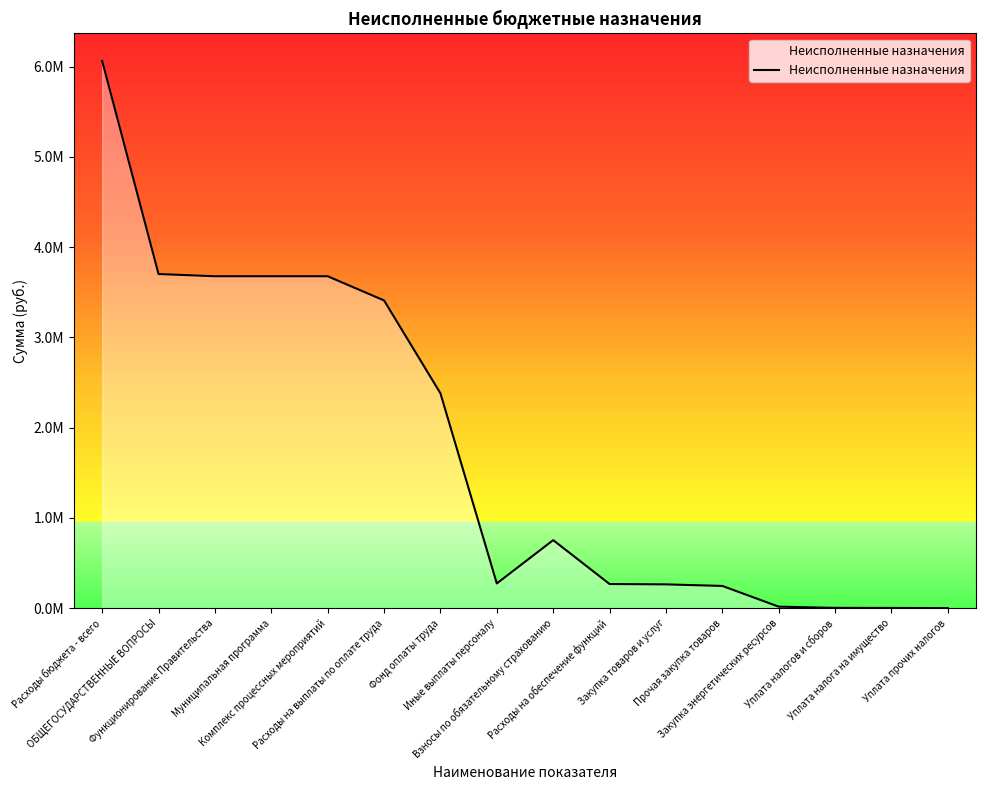

Does the chart have visible grid lines?

No